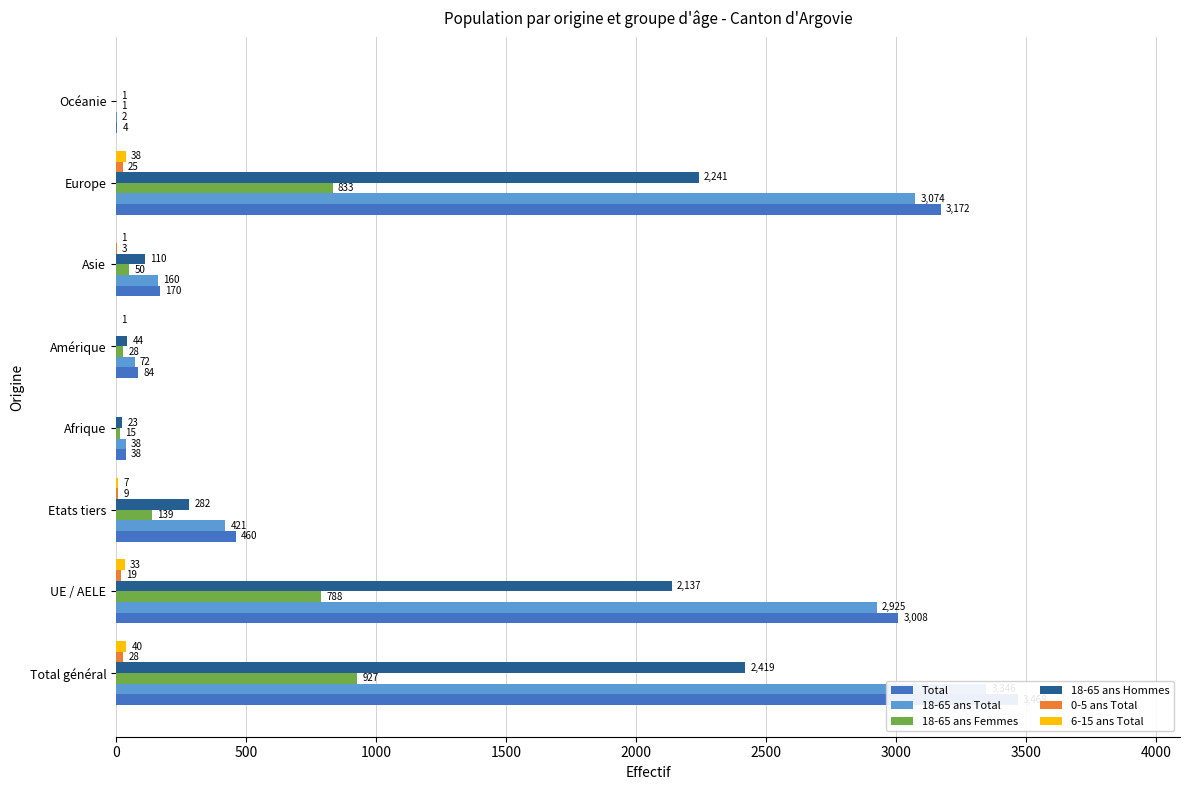

Does the chart contain any negative values?

No